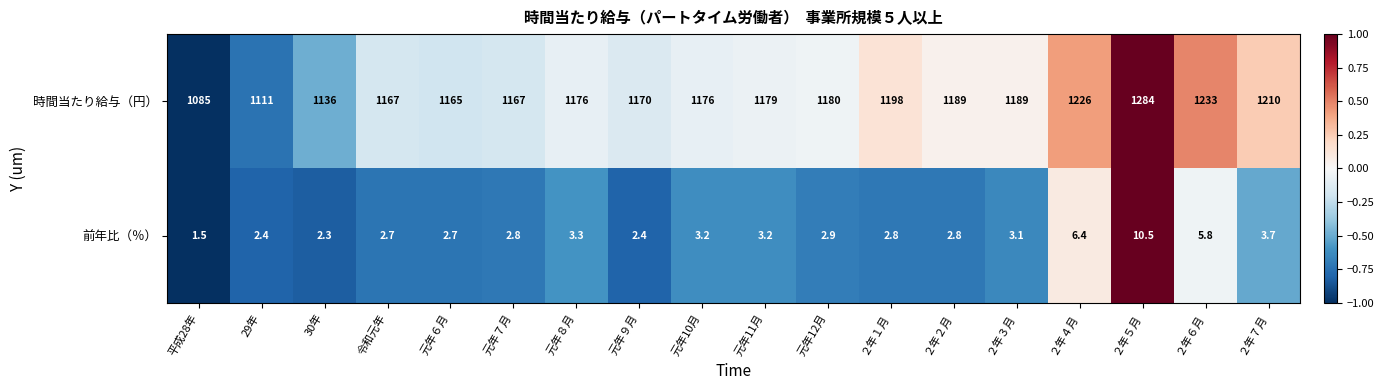

What is the difference between the maximum and minimum values in the 前年比（％） series?

9.0